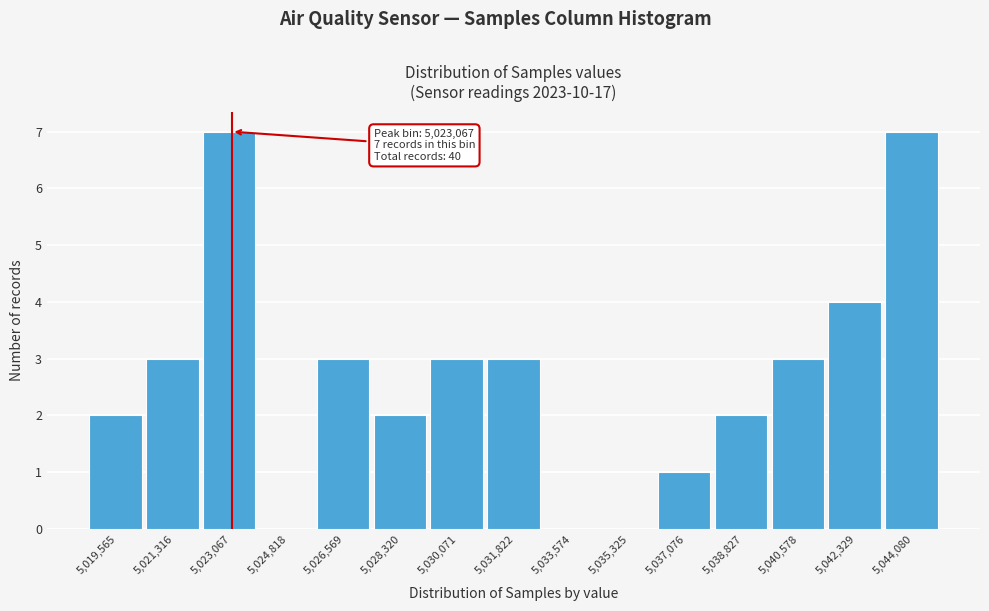

Reading left to right, what are all the values shown in this chart?

5,019,565=2	5,021,316=3	5,023,067=7	5,024,818=0	5,026,569=3	5,028,320=2	5,030,071=3	5,031,822=3	5,033,574=0	5,035,325=0	5,037,076=1	5,038,827=2	5,040,578=3	5,042,329=4	5,044,080=7